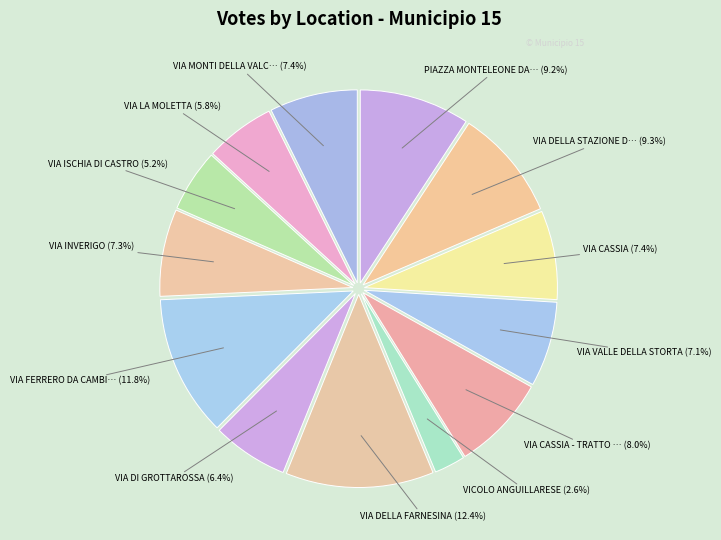

How many segments does this pie chart have?

13